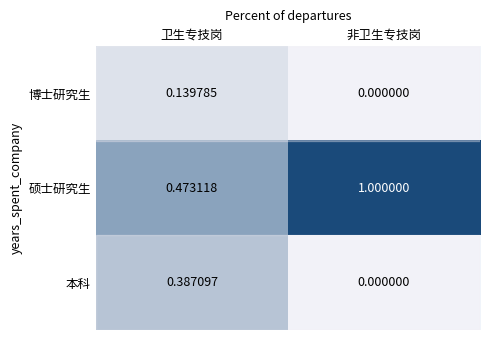

Which series has the largest range (max minus min)?

硕士研究生